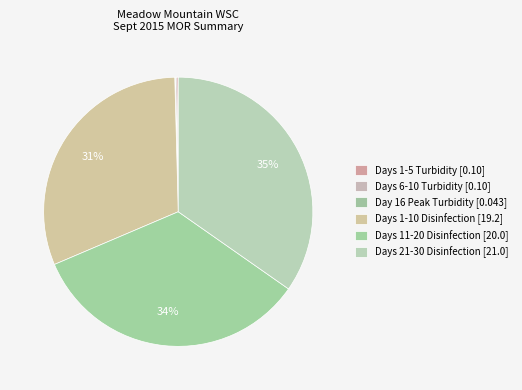

Count the number of slices in the pie.

6